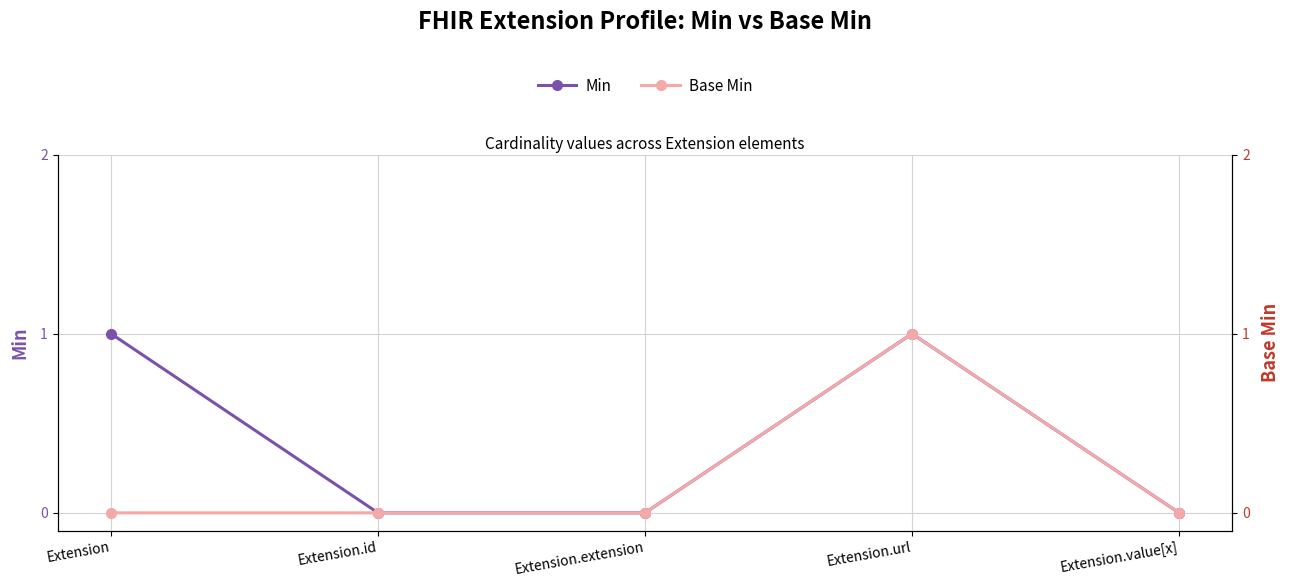

Rank the categories by Base Min value from highest to lowest.

Extension.url, Extension, Extension.id, Extension.extension, Extension.value[x]